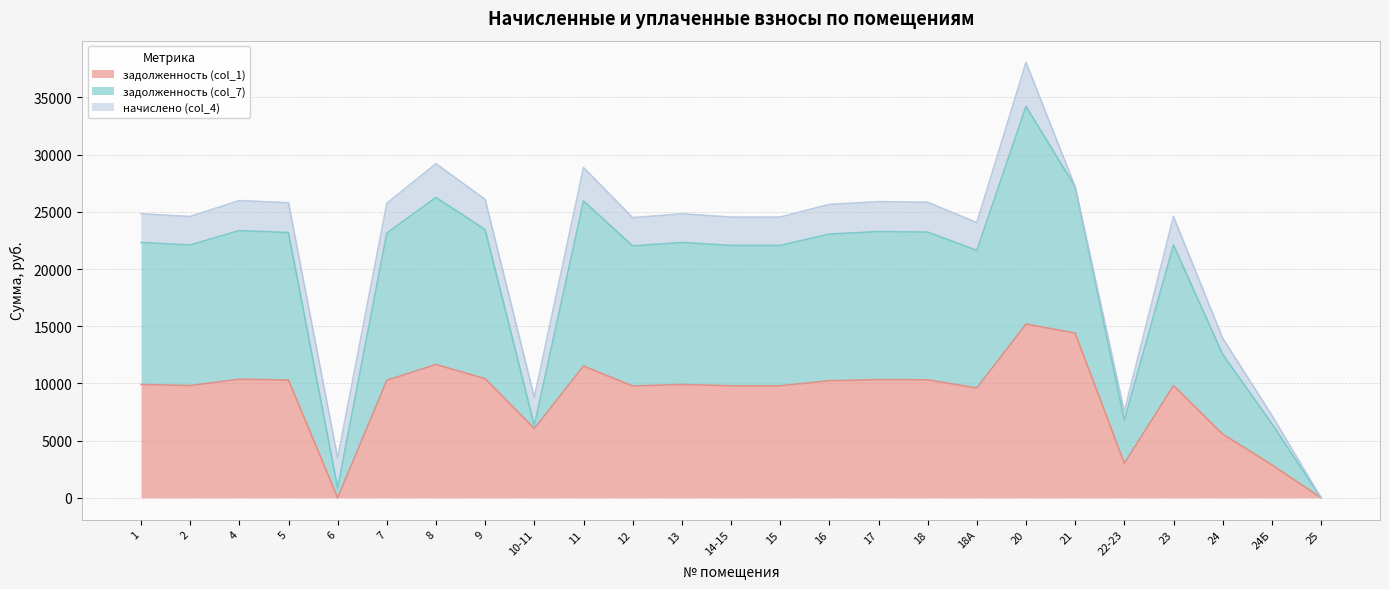

Which series changed the most between 5 and 16?

задолженность (col_7)